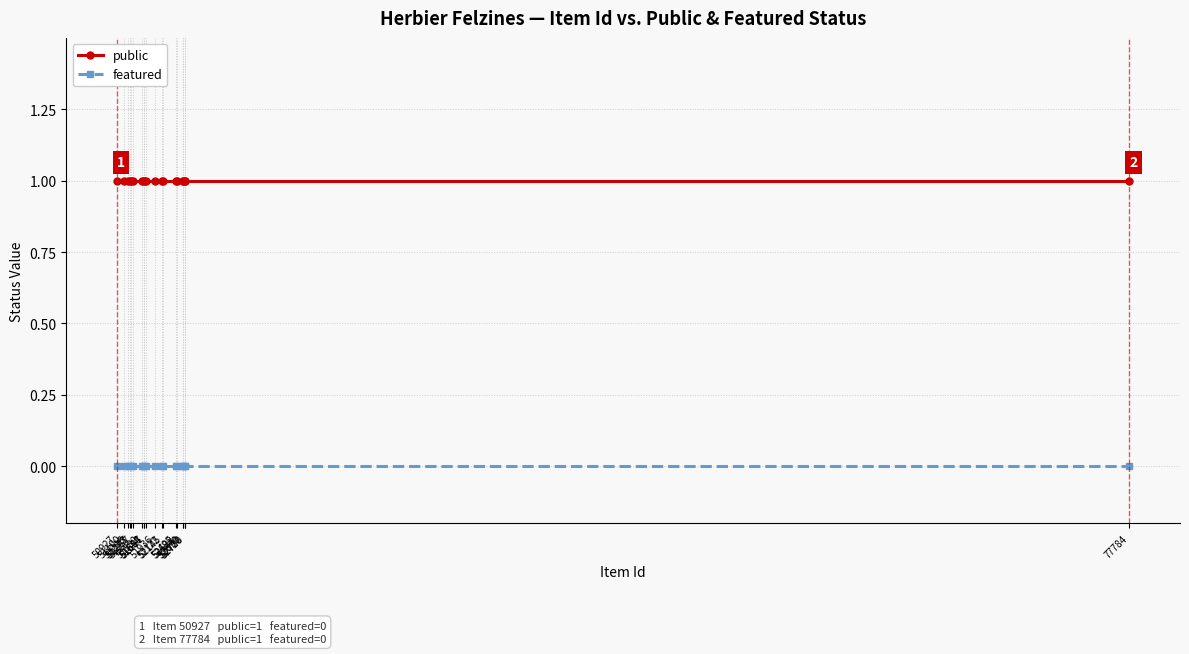

True or false: featured and public cross at least once.

False